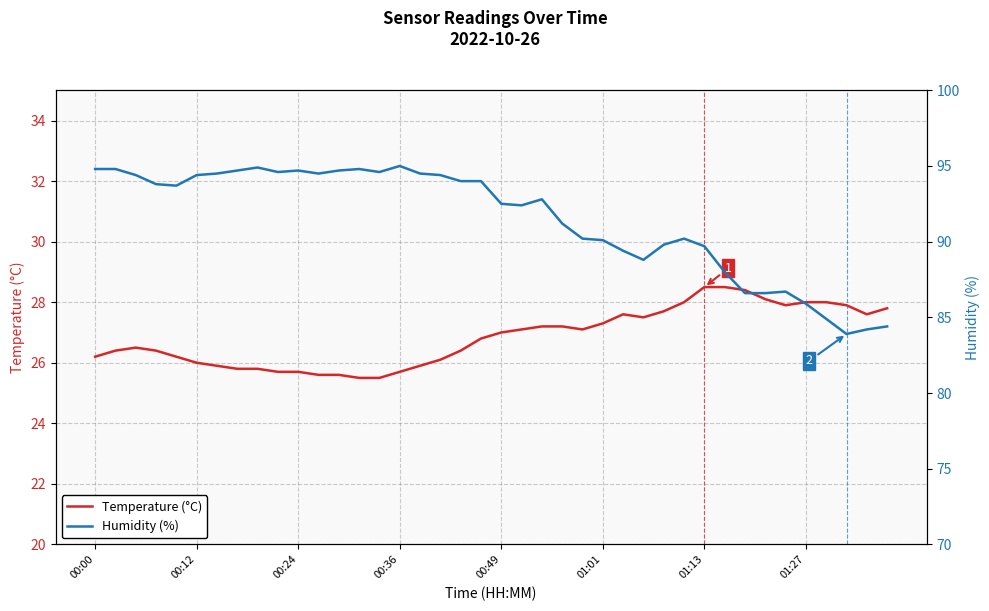

The Temperature (°C) series shows 9.3 at 00:00. True or false?

False